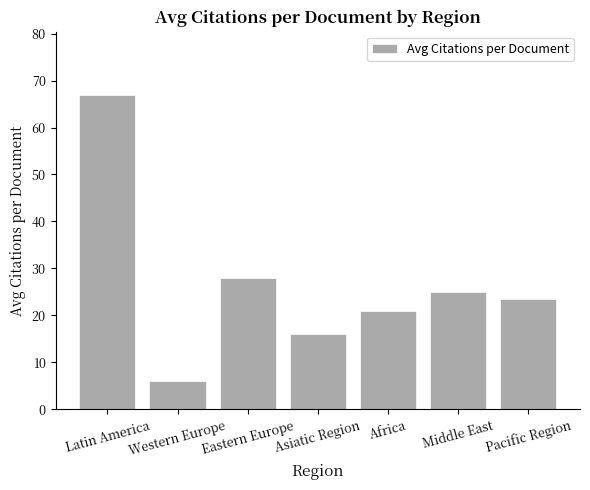

Reading left to right, extract all data points from this chart.

Latin America=67.0	Western Europe=6.0	Eastern Europe=28.0	Asiatic Region=16.0	Africa=21.0	Middle East=25.0	Pacific Region=23.5